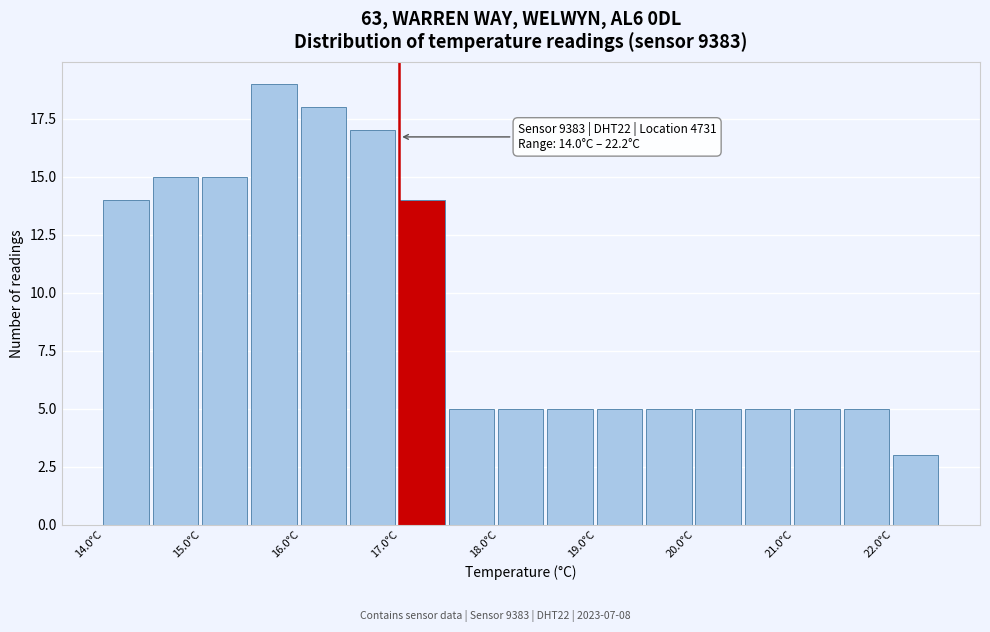

Over which range of the x-axis is the bar tallest?

15.5 to 16.0